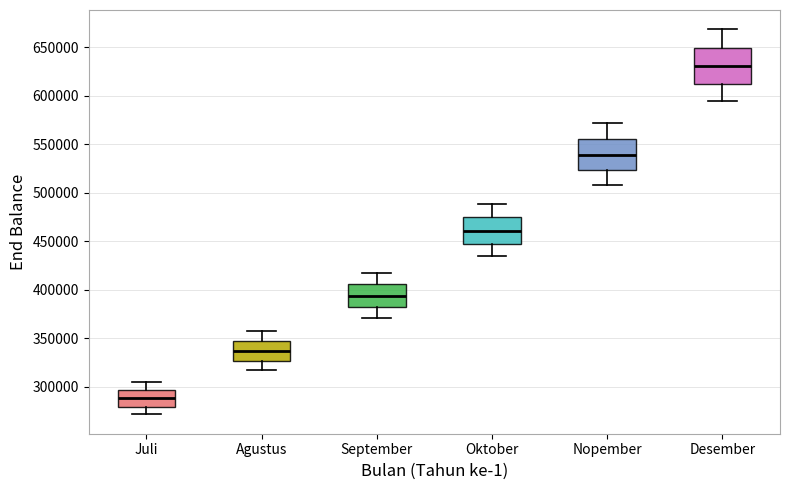

Which box has the lowest median line?

Juli